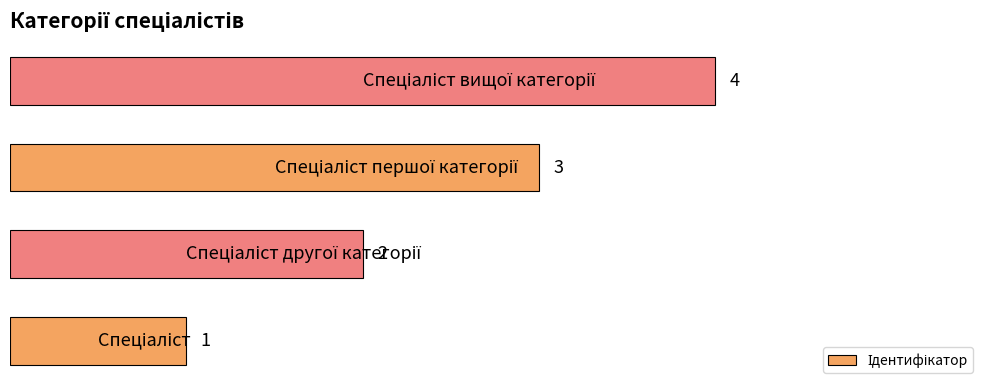

What is the maximum value shown in the chart?

4